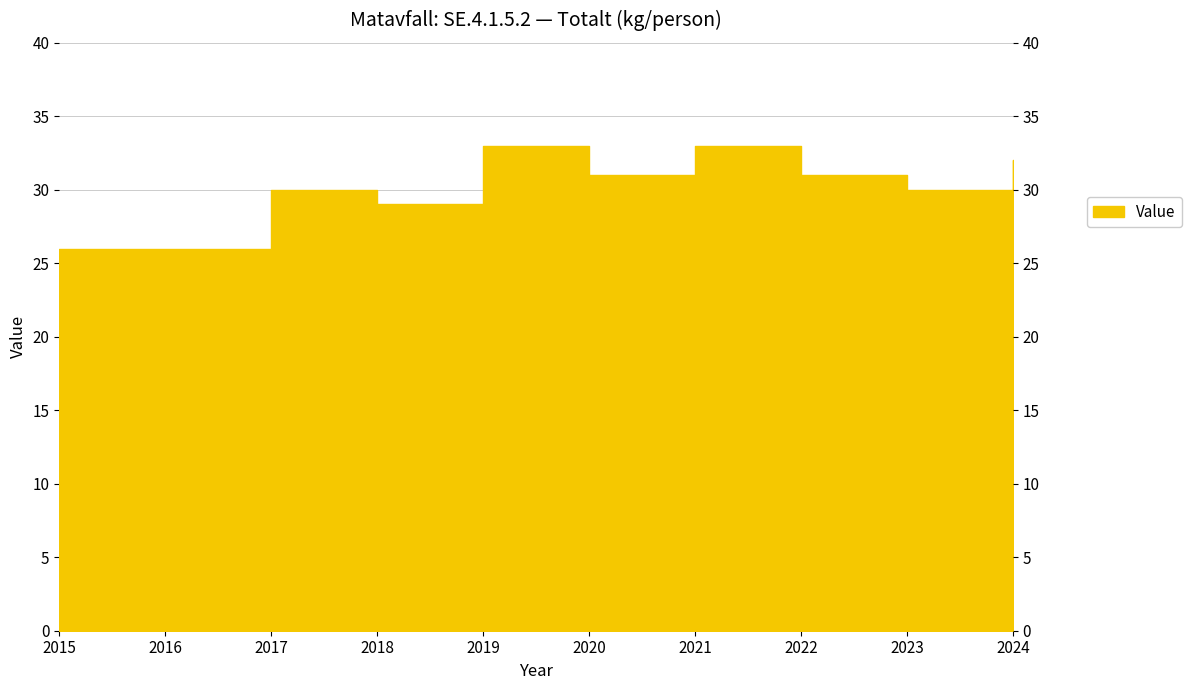

At which label does the data first exceed 31?

2019